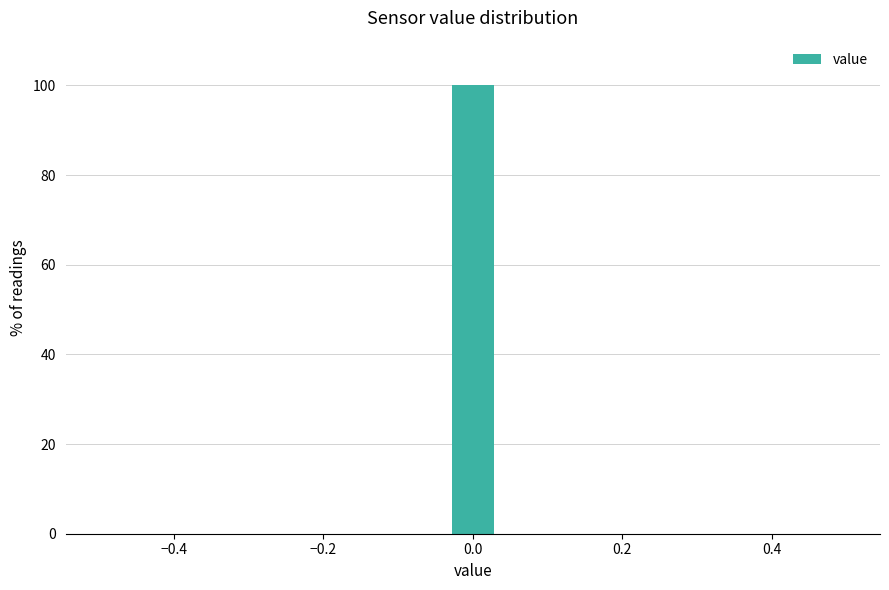

Read against the x-axis, roughly where is the centre of the tallest bar?

0.00